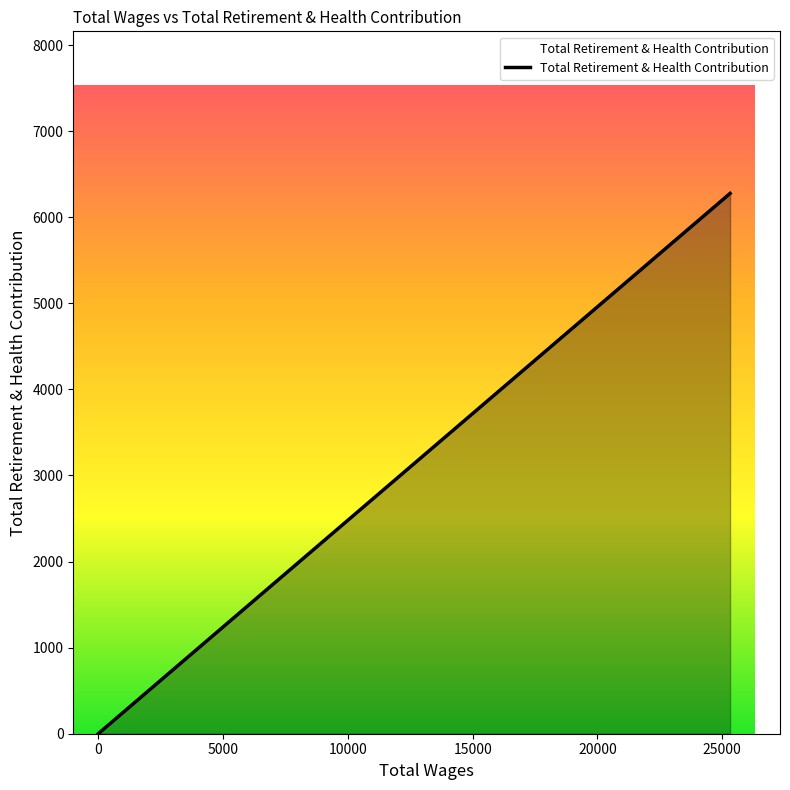

How many values are above zero?

1